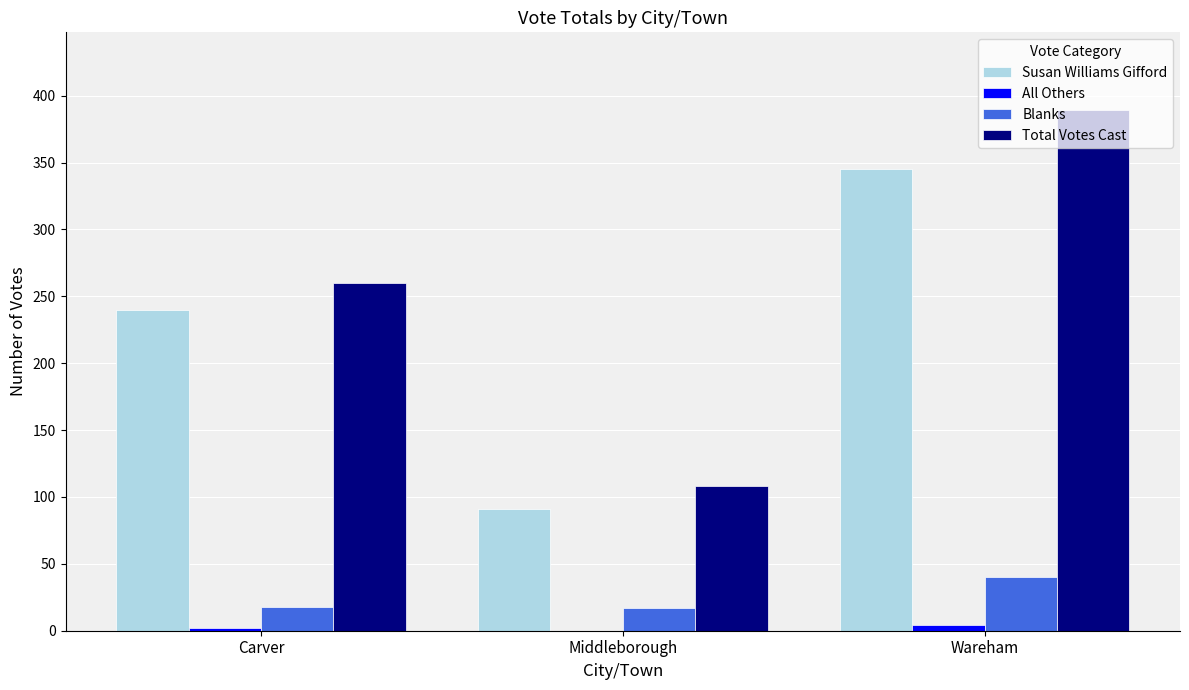

Which series has the largest total across all categories?

Total Votes Cast